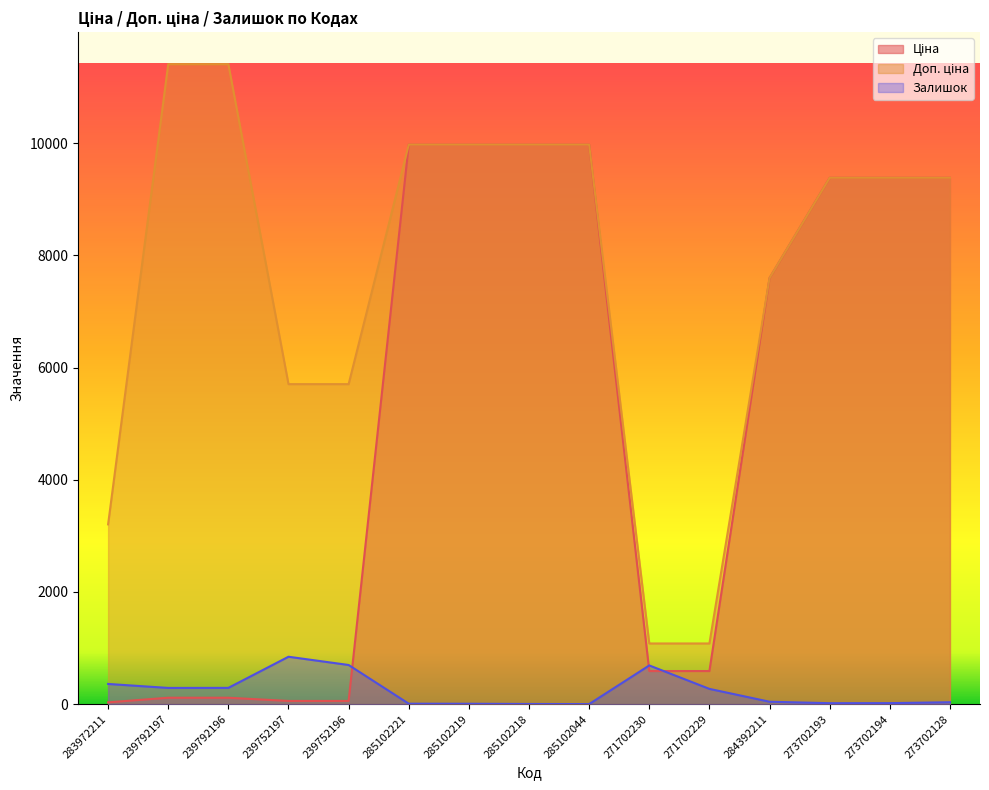

Between 239792197 and 285102218, which series saw the biggest shift?

Ціна